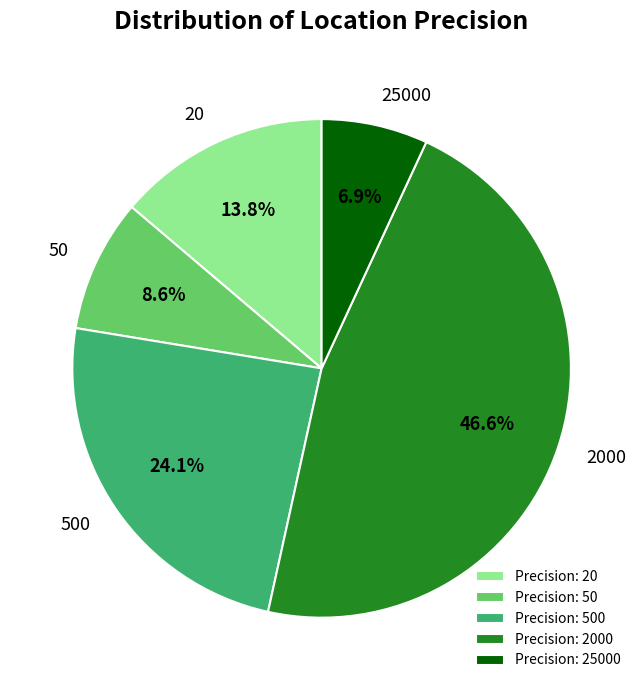

Which category has the biggest portion of the pie?

2000